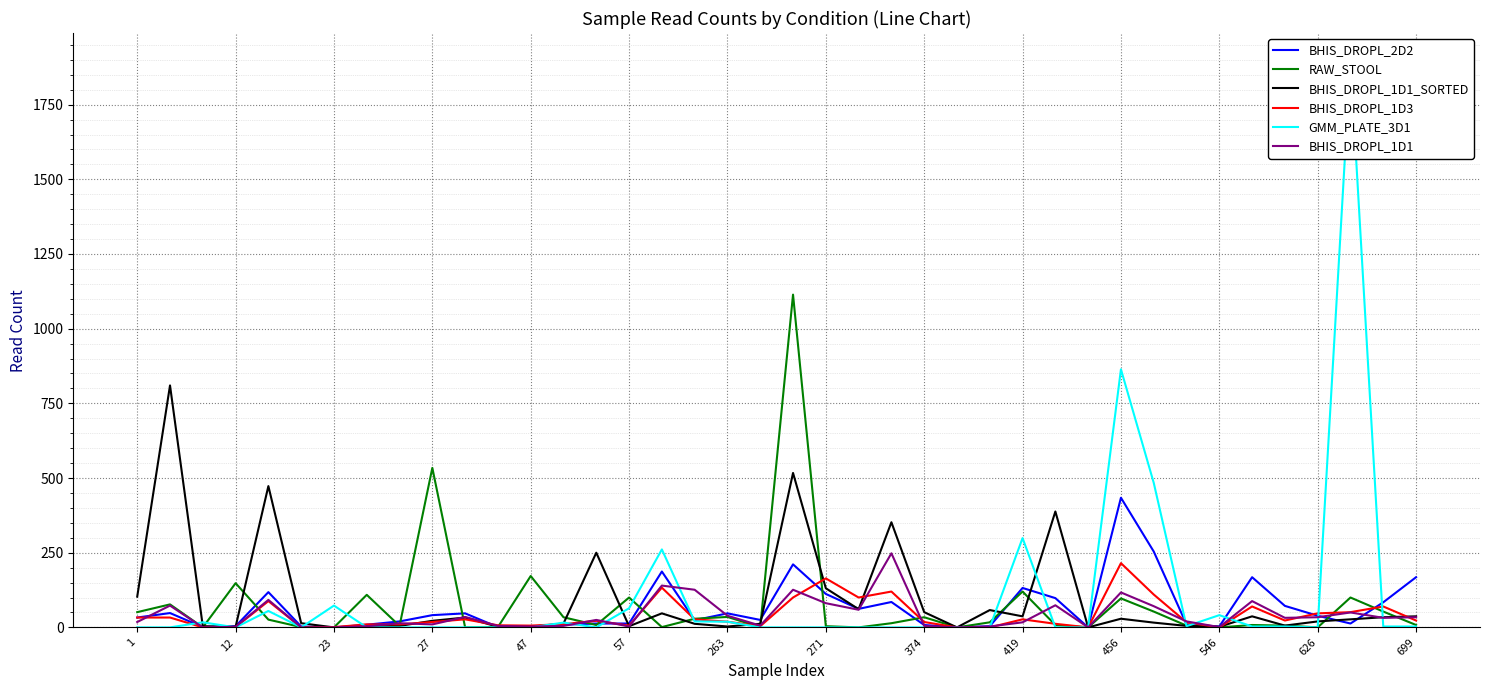

True or false: RAW_STOOL and BHIS_DROPL_1D1 intersect in this chart.

True